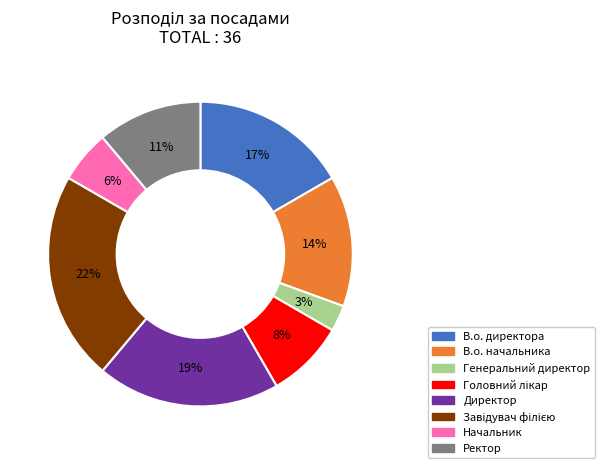

Which slice is the smallest?

Генеральний директор